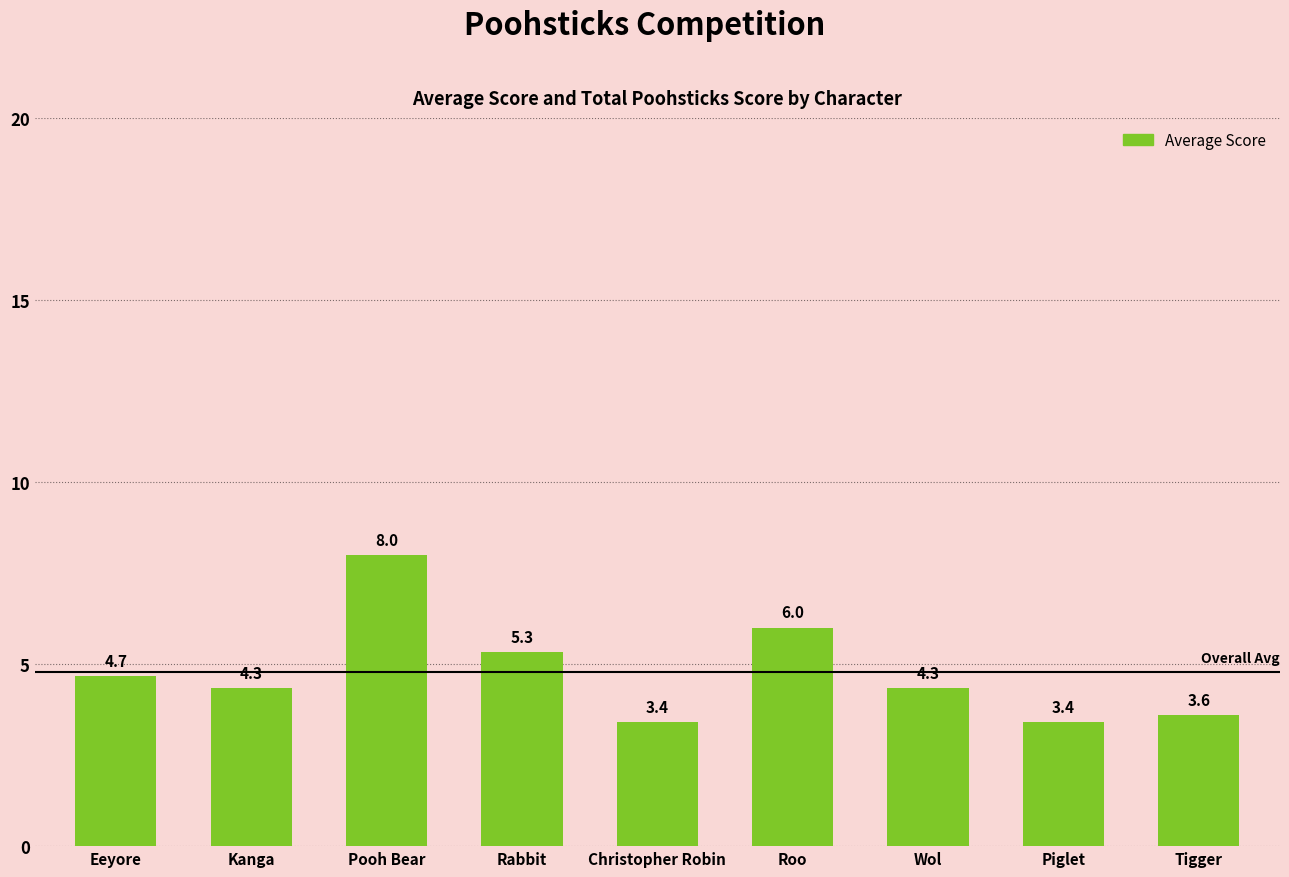

Is it true that the value at Rabbit is 5.3?

True